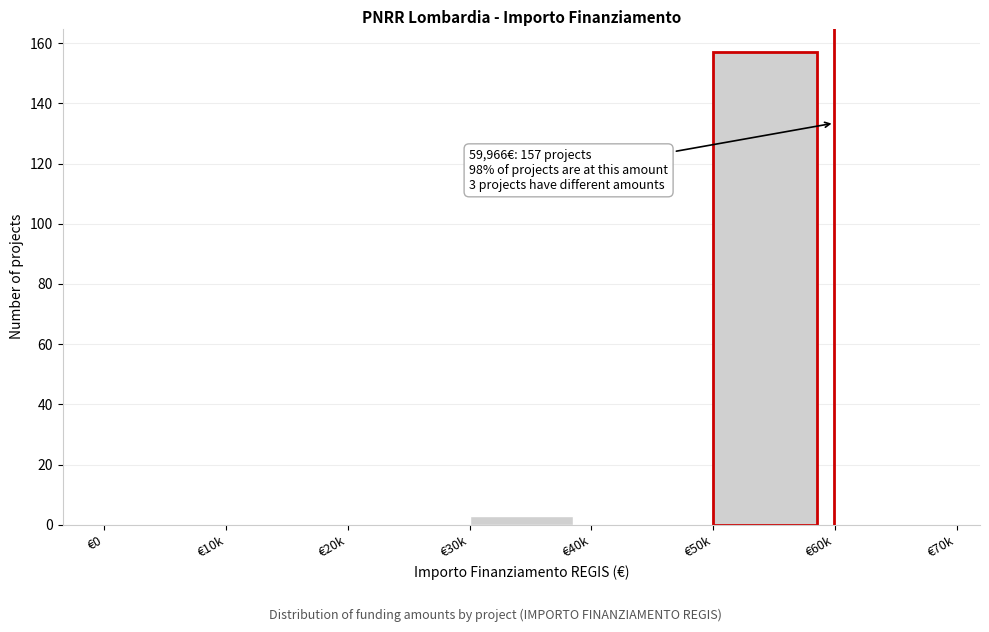

Reading left to right, what are all the values shown in this chart?

€0=0	€10k=0	€20k=0	€30k=3	€40k=0	€50k=157	€60k=0